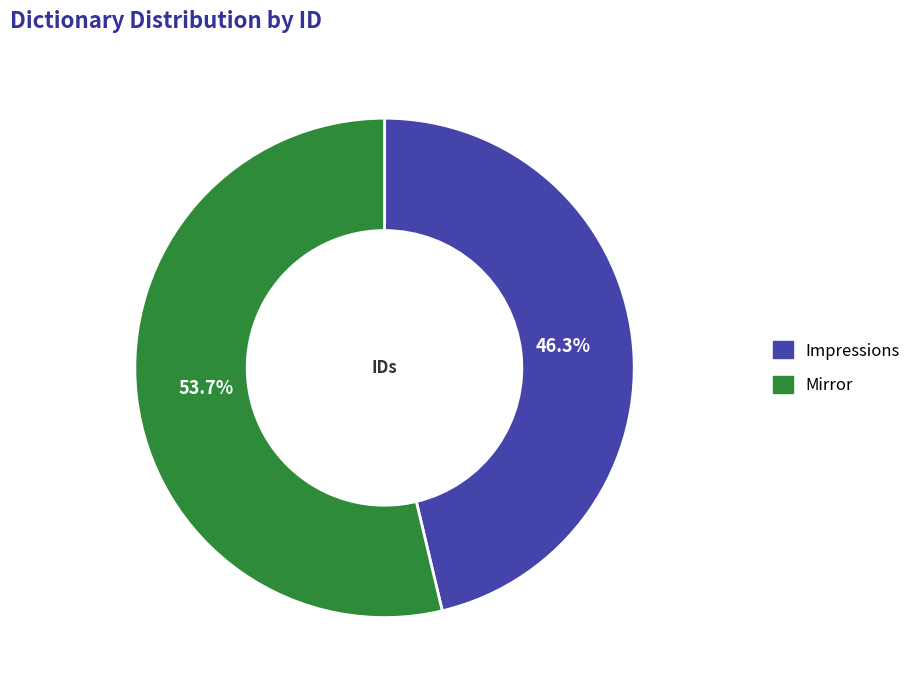

To the nearest percent, what is the average slice percentage?

50%